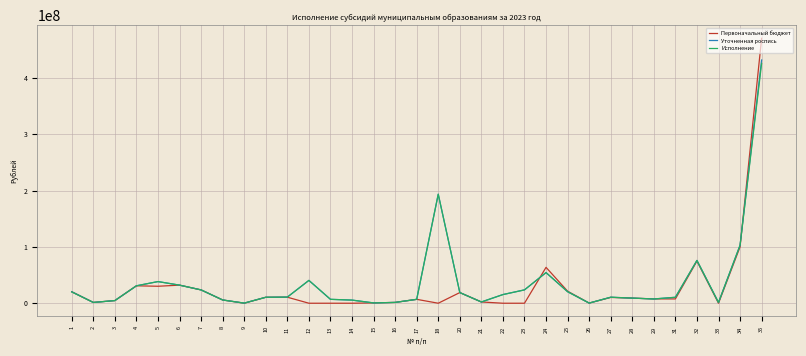

Where does the Исполнение series first go above 10663576?

1